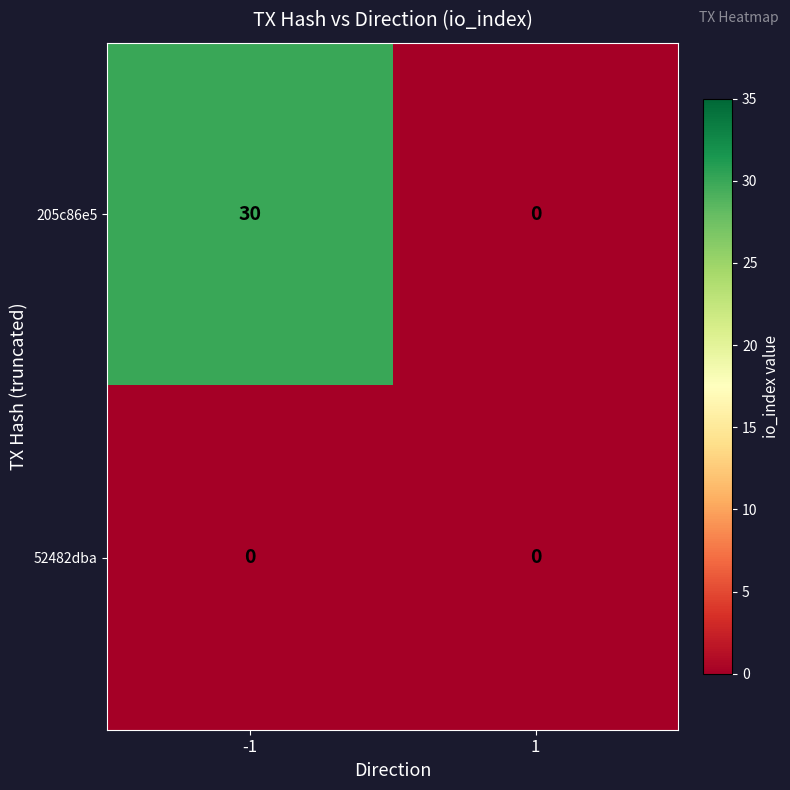

At how many categories does at least one series exceed 25?

1